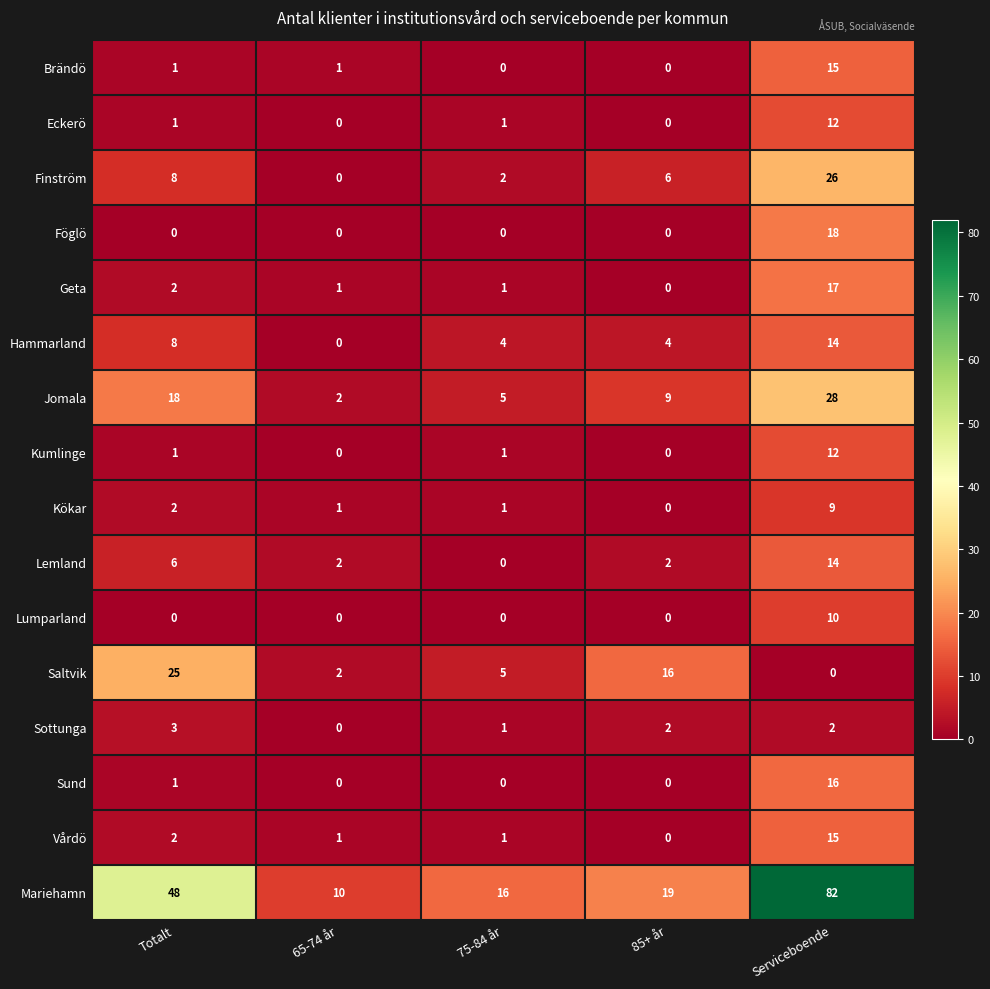

At how many categories does at least one series exceed 46?

2